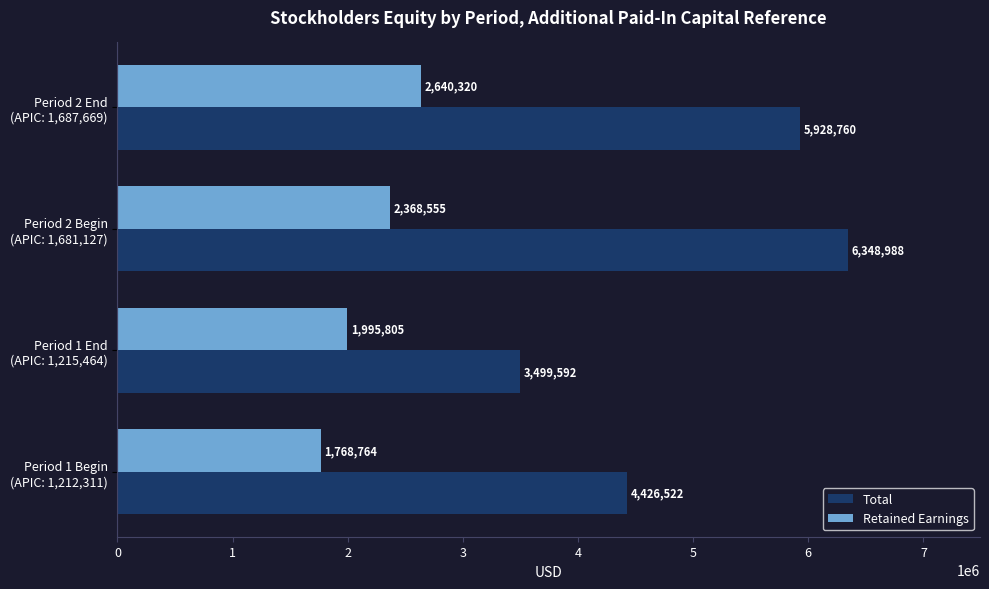

List the series in order of their peak value, highest first.

Total, Retained Earnings